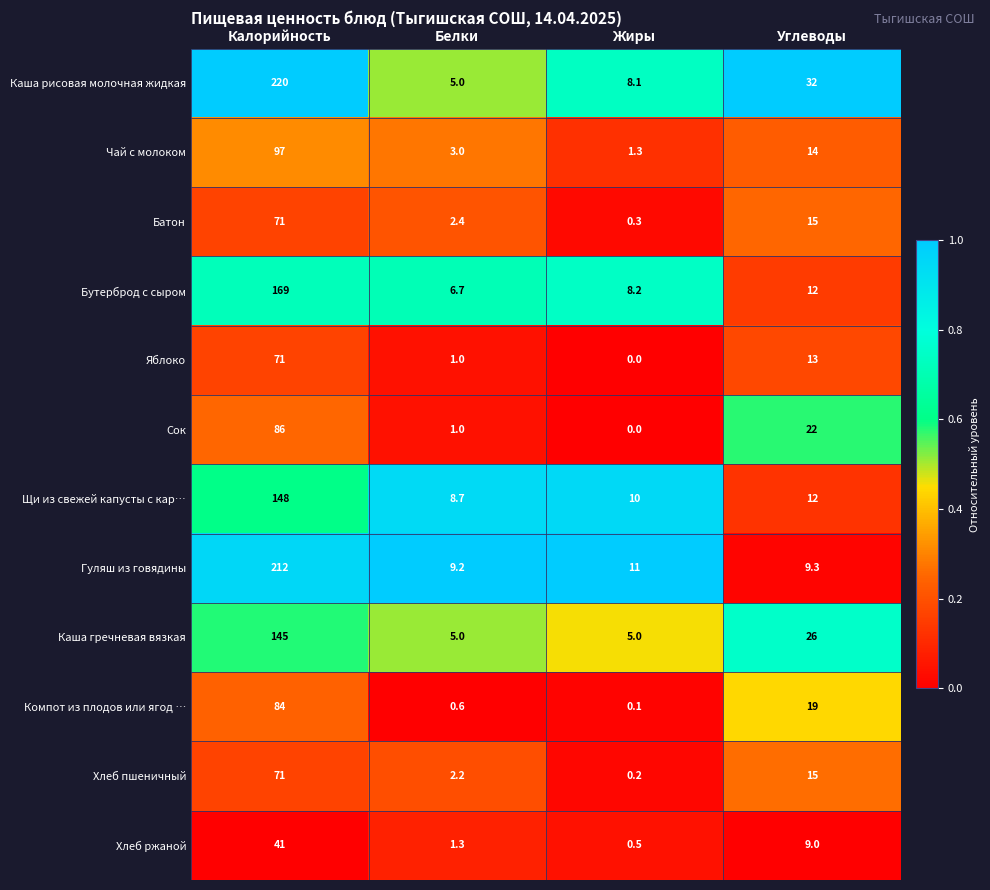

The Компот из плодов или ягод … series shows 28.7 at Углеводы. True or false?

False